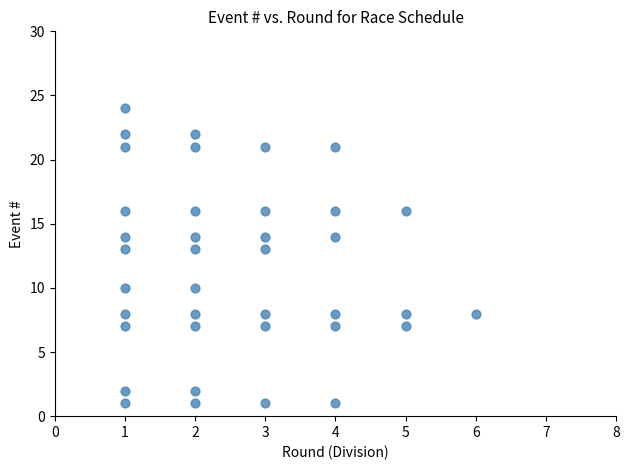

What is the range of Y values (max minus min)?

23